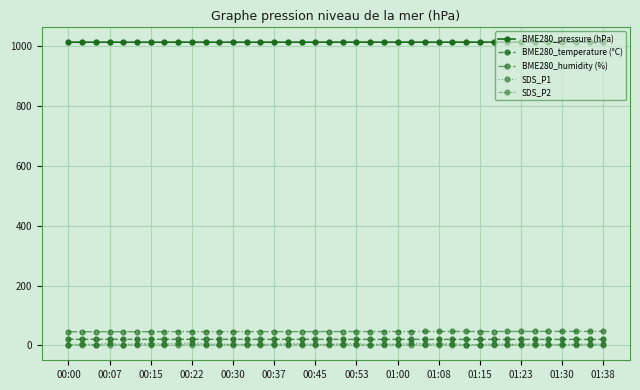

True or false: BME280_humidity (%) has more than 1 points higher than both neighbors.

True